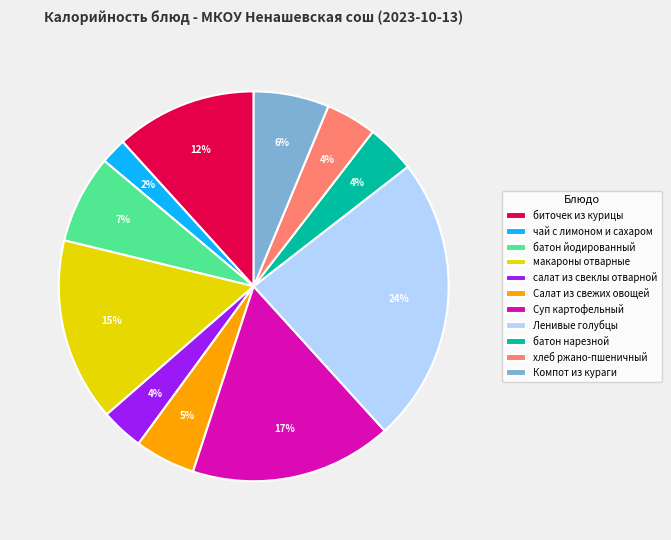

The батон йодированный slice represents 7% of the pie. True or false?

True